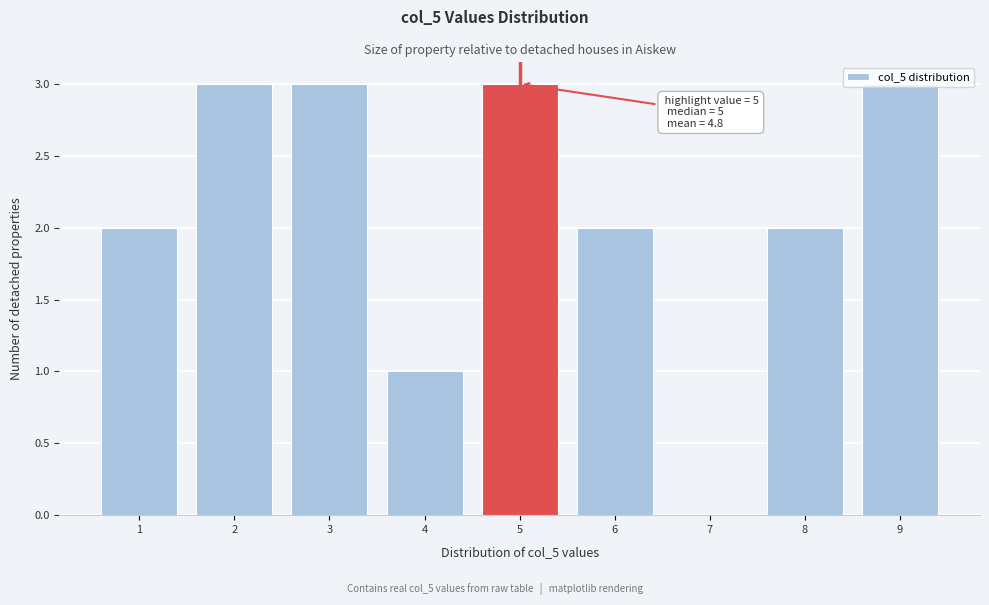

Between 8 and 9, which is larger?

9